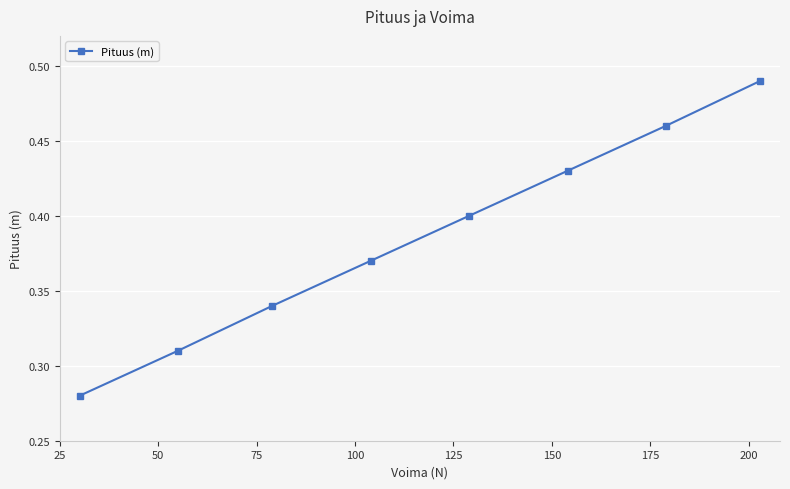

True or false: there are more than 2 points higher than both neighbors.

False